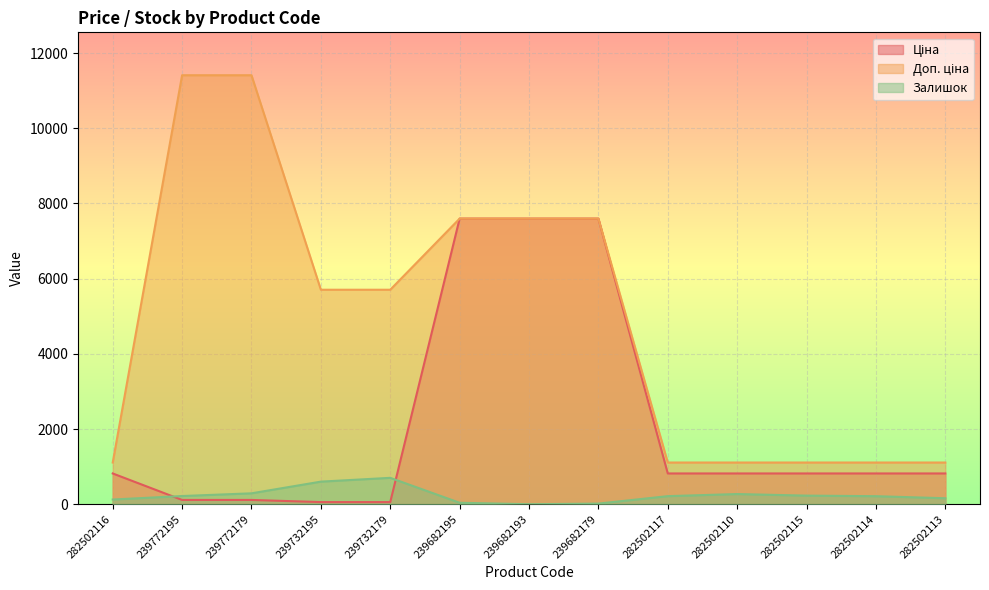

Which series has the largest range (max minus min)?

Доп. ціна